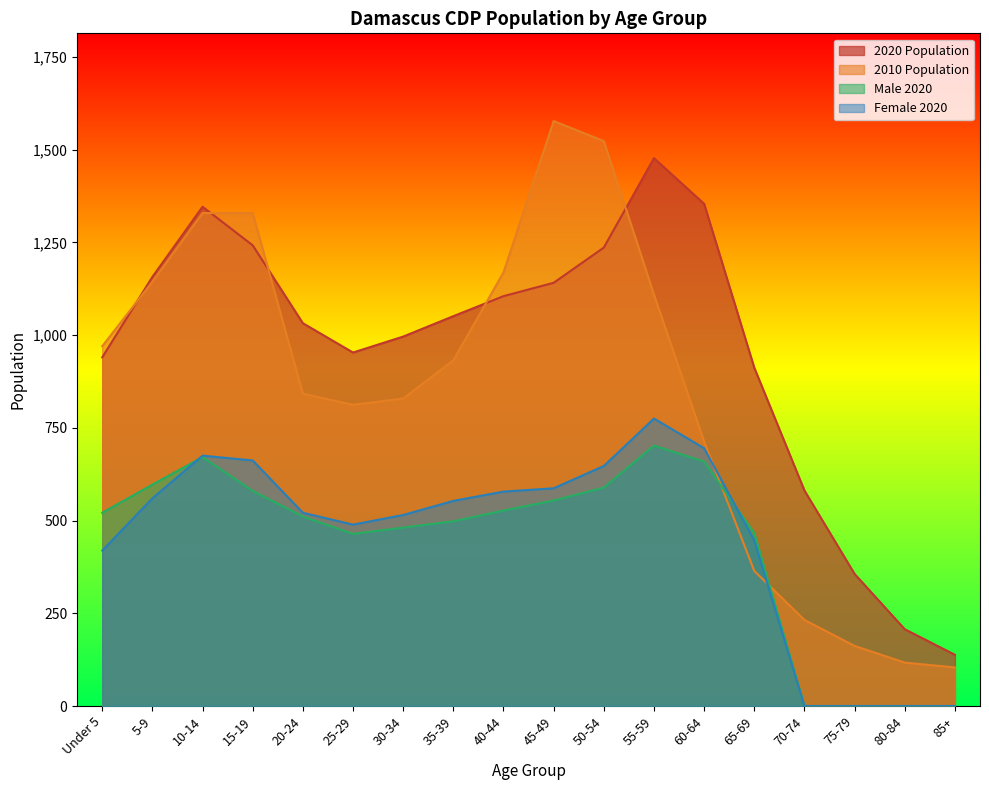

Does the chart have visible grid lines?

No